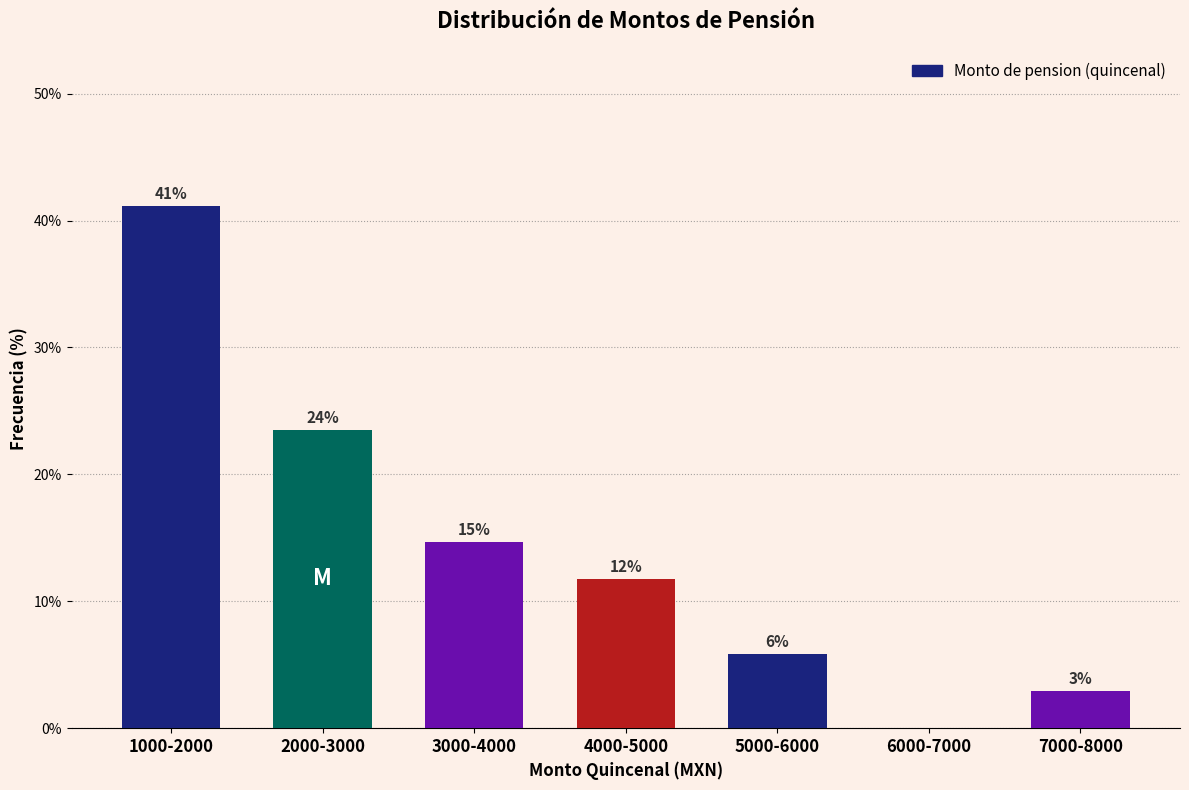

Are the bars horizontal?

No